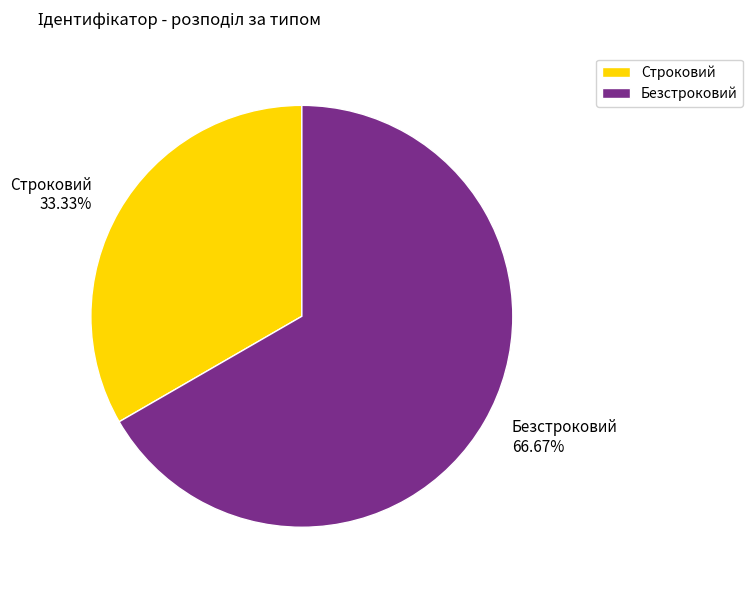

Does Безстроковий represent more than half of the total?

Yes